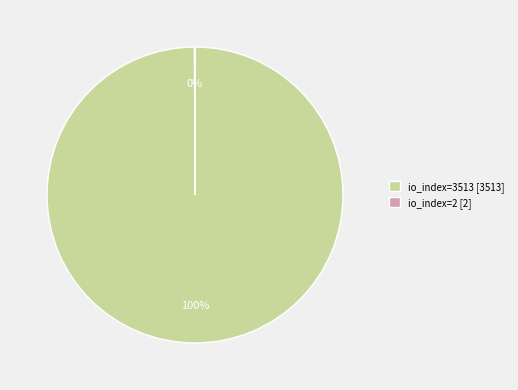

The io_index=3513 [3513] slice represents 87% of the pie. True or false?

False